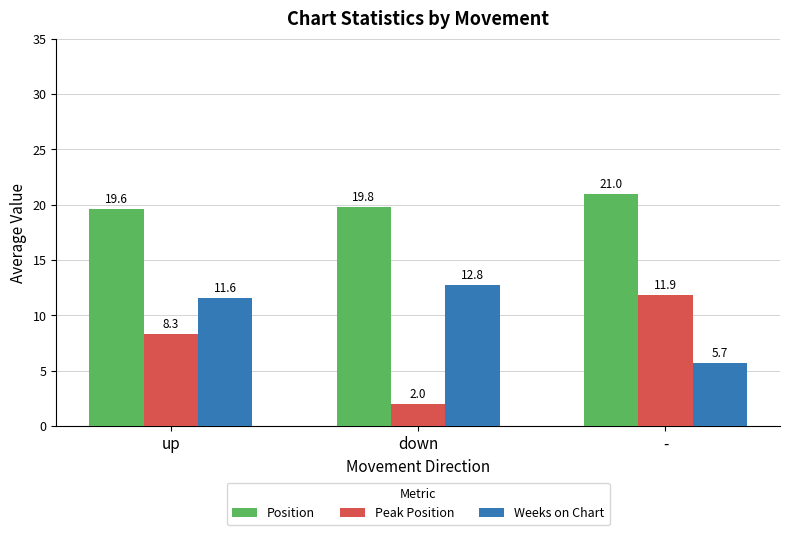

What position from the left is up?

1